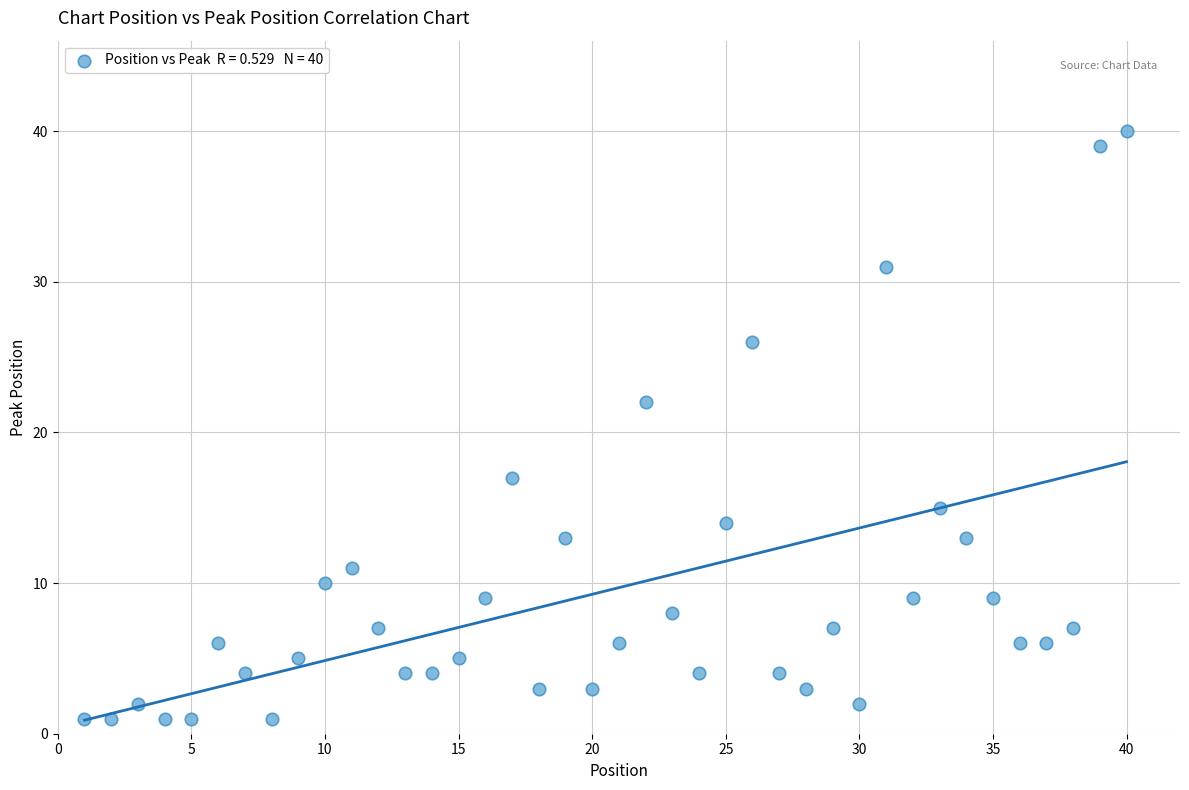

What Y value in the scatter plot is closest to 20?

22